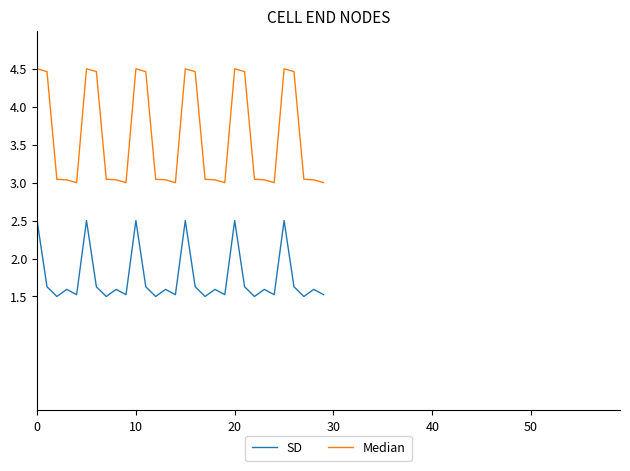

Does the chart have visible grid lines?

No